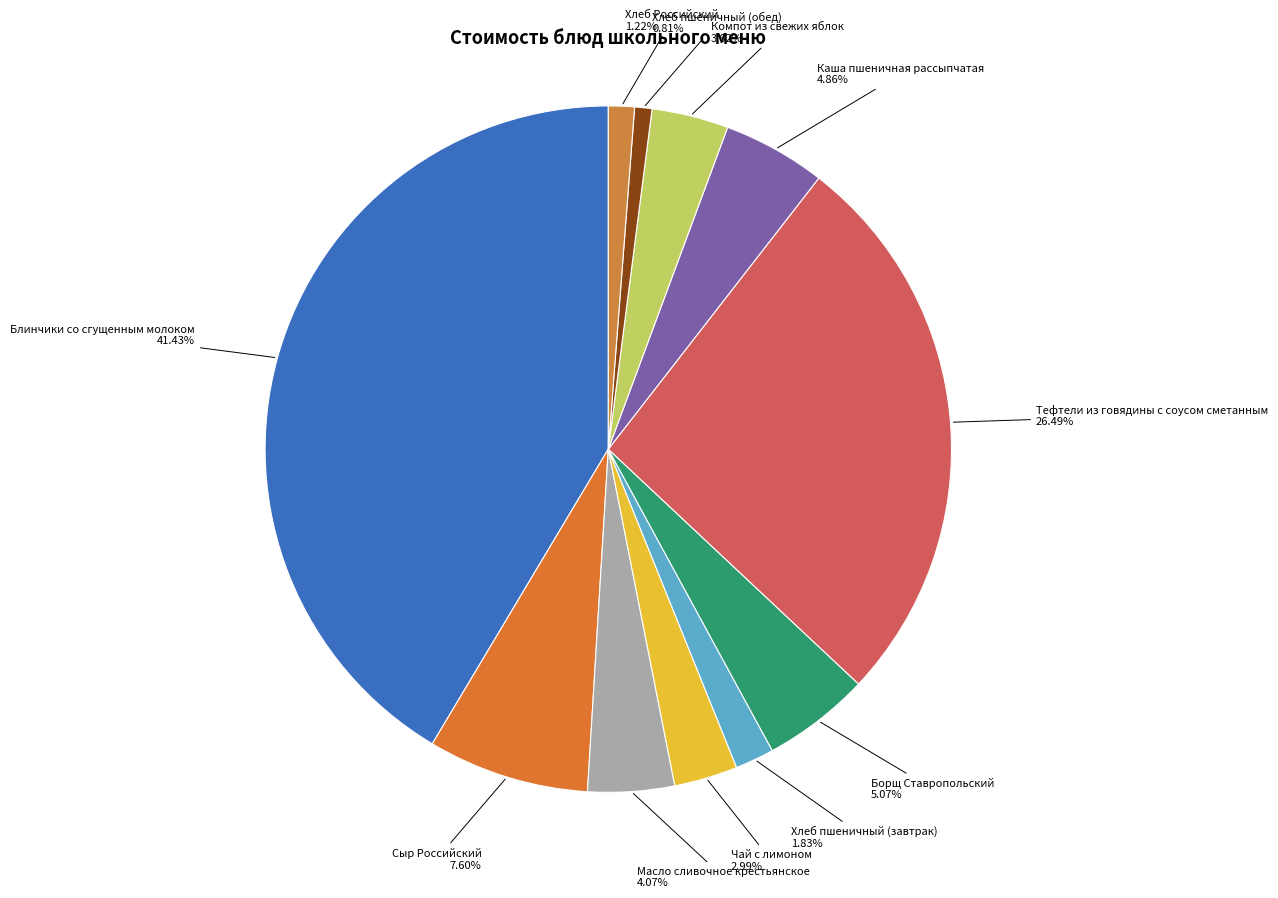

Rank the categories by value from lowest to highest.

Хлеб пшеничный (обед), Хлеб Российский, Хлеб пшеничный (завтрак), Чай с лимоном, Компот из свежих яблок, Масло сливочное крестьянское, Каша пшеничная рассыпчатая, Борщ Ставропольский, Сыр Российский, Тефтели из говядины с соусом сметанным, Блинчики со сгущенным молоком